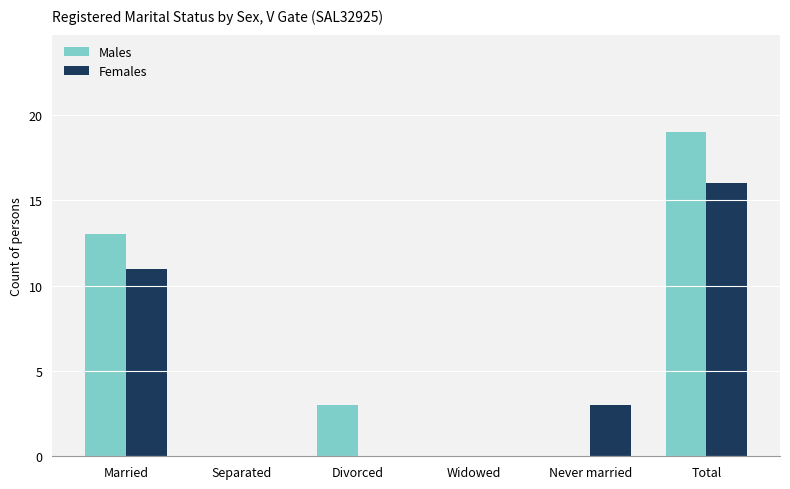

Which series changed the most between Separated and Total?

Males